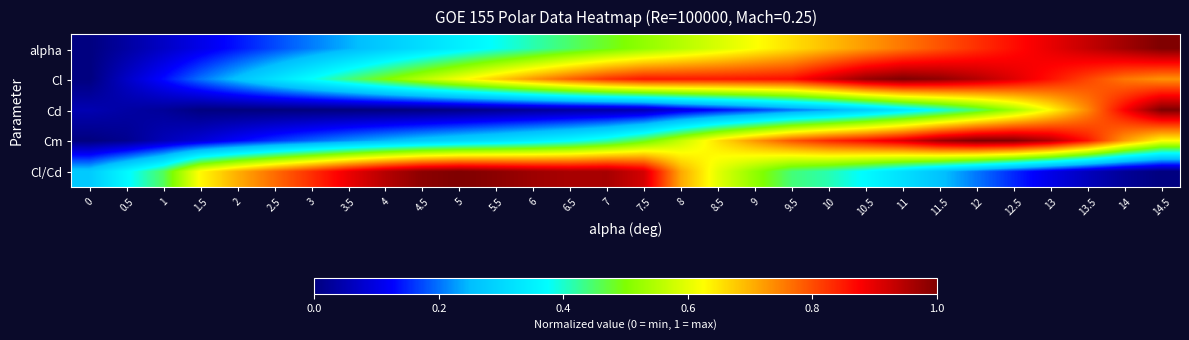

What is the total value across all series at 11?

3.3